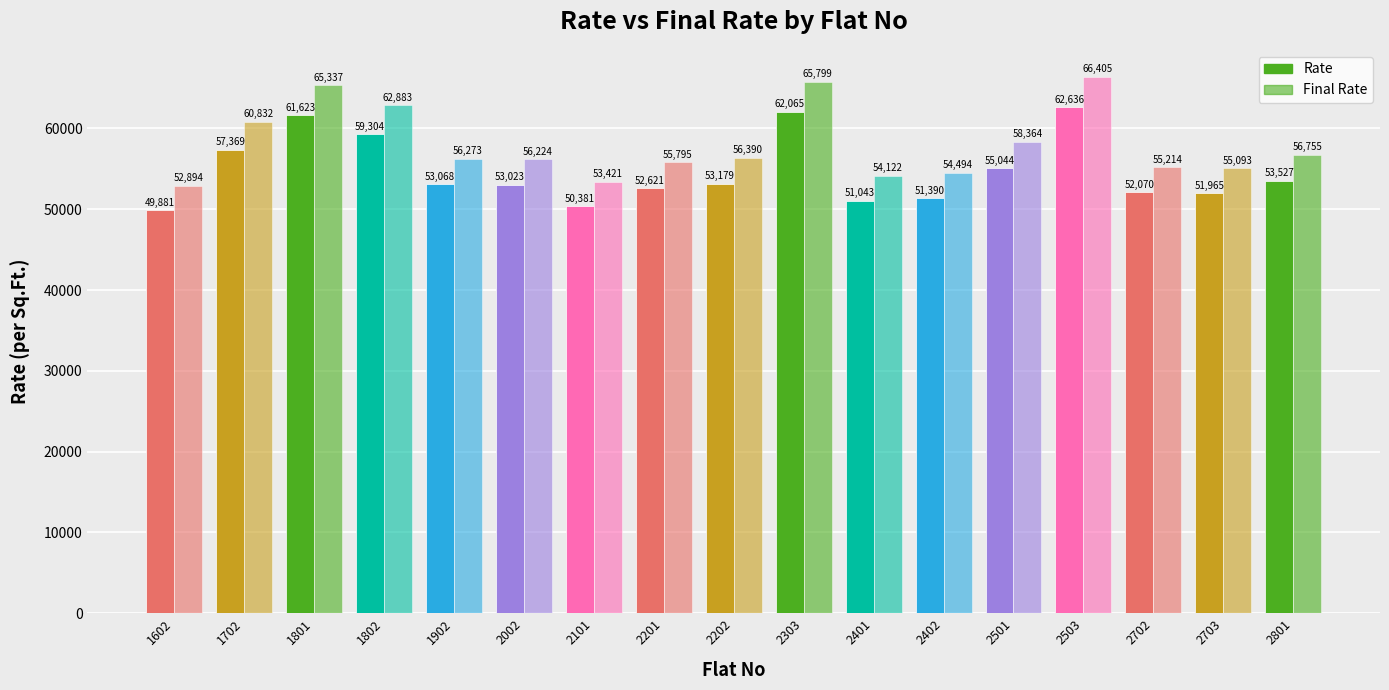

Reading left to right, extract all data points from this chart.

Rate: 49881.5	57370.0	61623.3	59304.7	53068.9	53023.2	50382.0	52621.6	53179.2	62065.4	51043.3	51390.2	55044.4	62637.0	52070.3	51965.6	53527.1
Final Rate: 52894.5	60832.6	65337.6	62883.3	56273.5	56224.8	53421.9	55795.9	56390.1	65799.3	54122.9	54494.0	58364.1	66405.2	55214.8	55093.6	56755.7